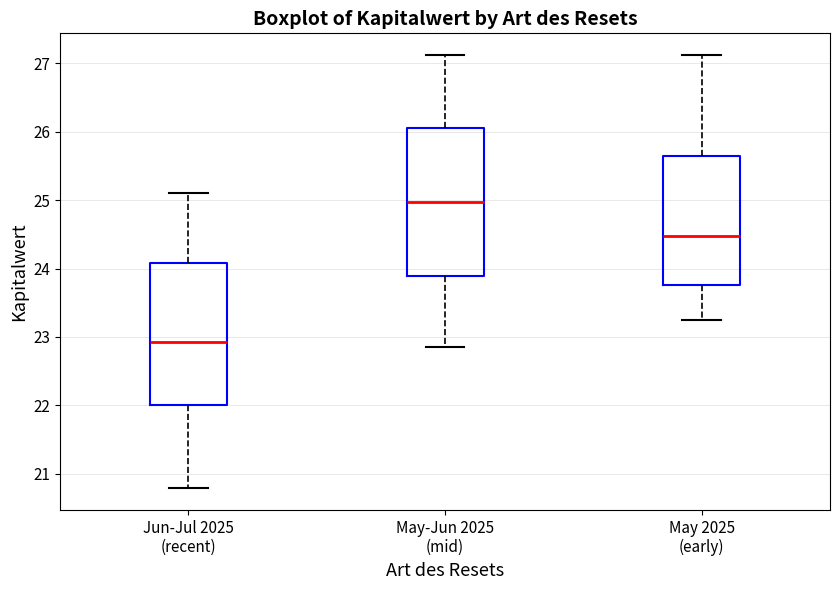

Which box has the lowest median line?

Jun-Jul 2025 (recent)